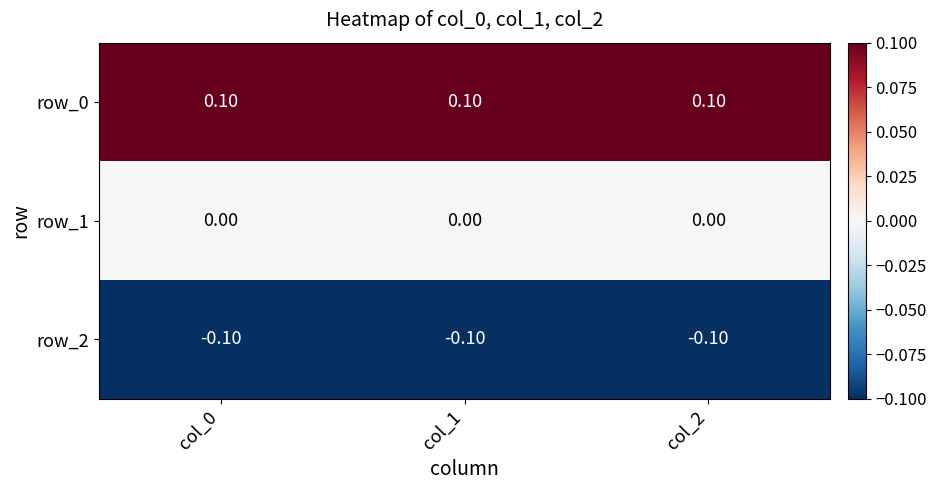

Is it true that row_1 equals 0.0 at col_1?

True